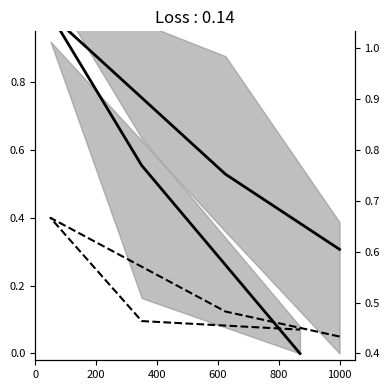

Is it true that ToF_LEFT_Mean equals 0.6 at 600?

True